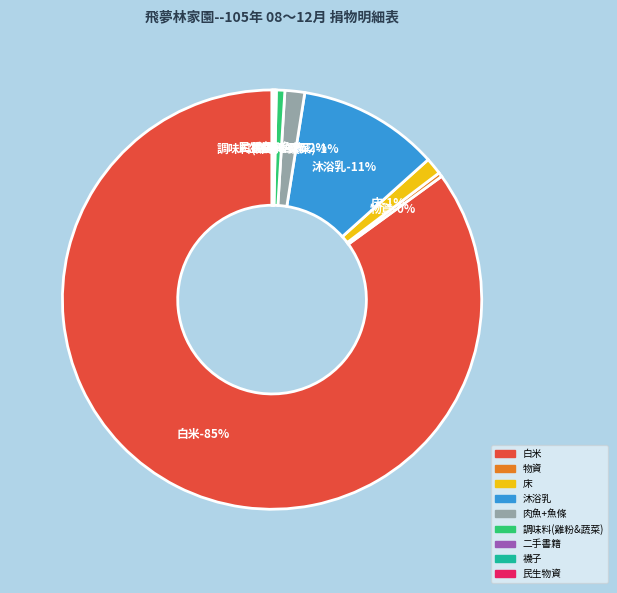

Approximately how many times larger is the value at 襪子 compared to 民生物資?

1.0